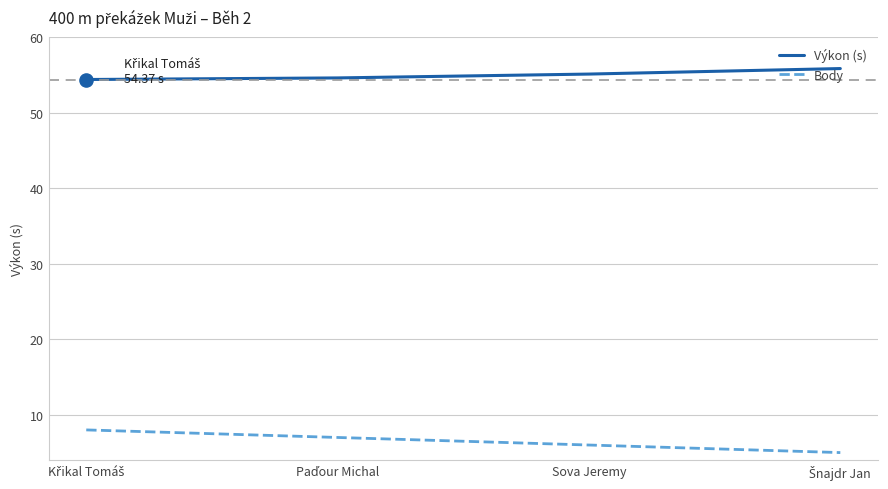

At how many categories does at least one series exceed 15?

4